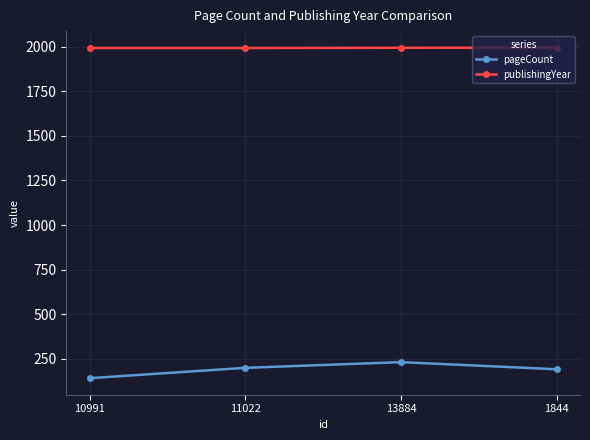

Rank the series by their maximum value, from lowest to highest.

pageCount, publishingYear